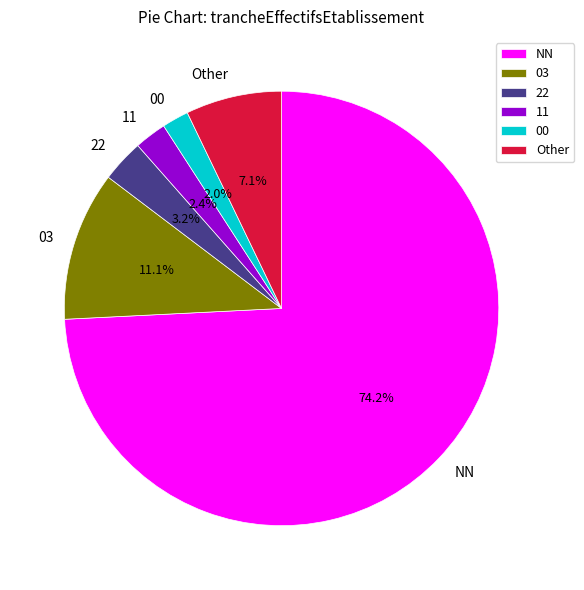

To the nearest percent, what portion does Other represent?

7%